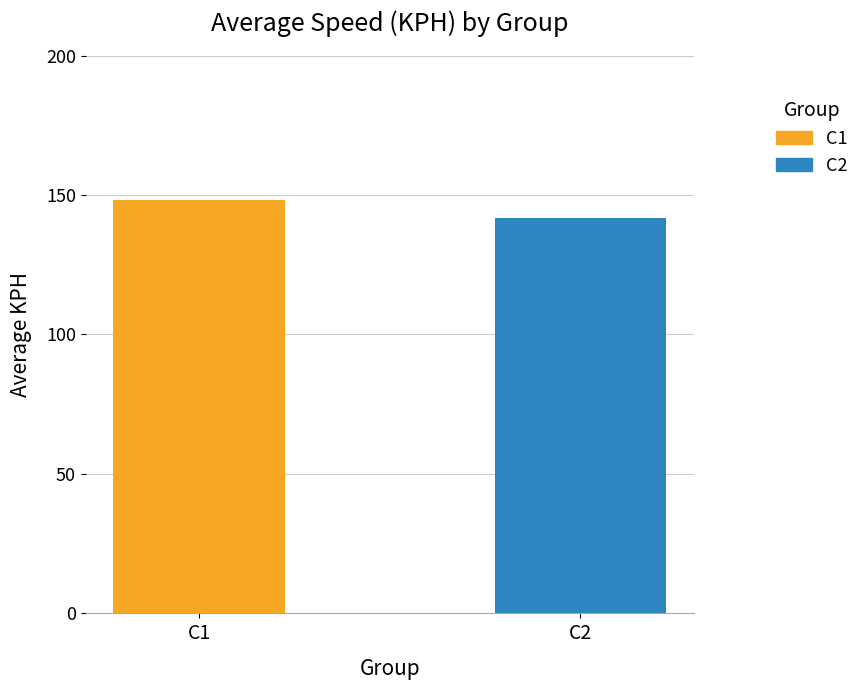

Which series has the largest range (max minus min)?

C1